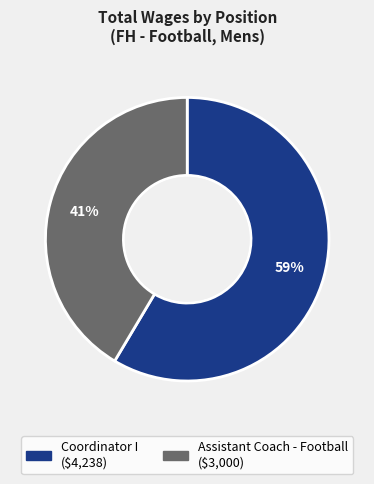

What is the majority slice?

Coordinator I